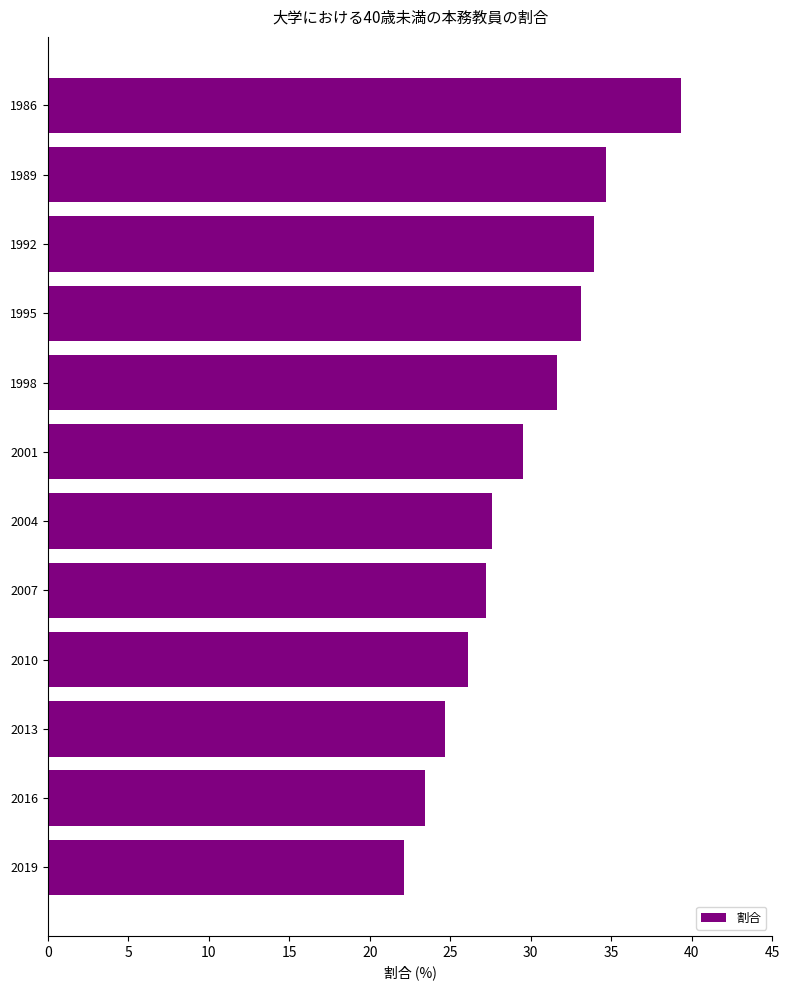

List the labels in order of value, largest first.

1986, 1989, 1992, 1995, 1998, 2001, 2004, 2007, 2010, 2013, 2016, 2019